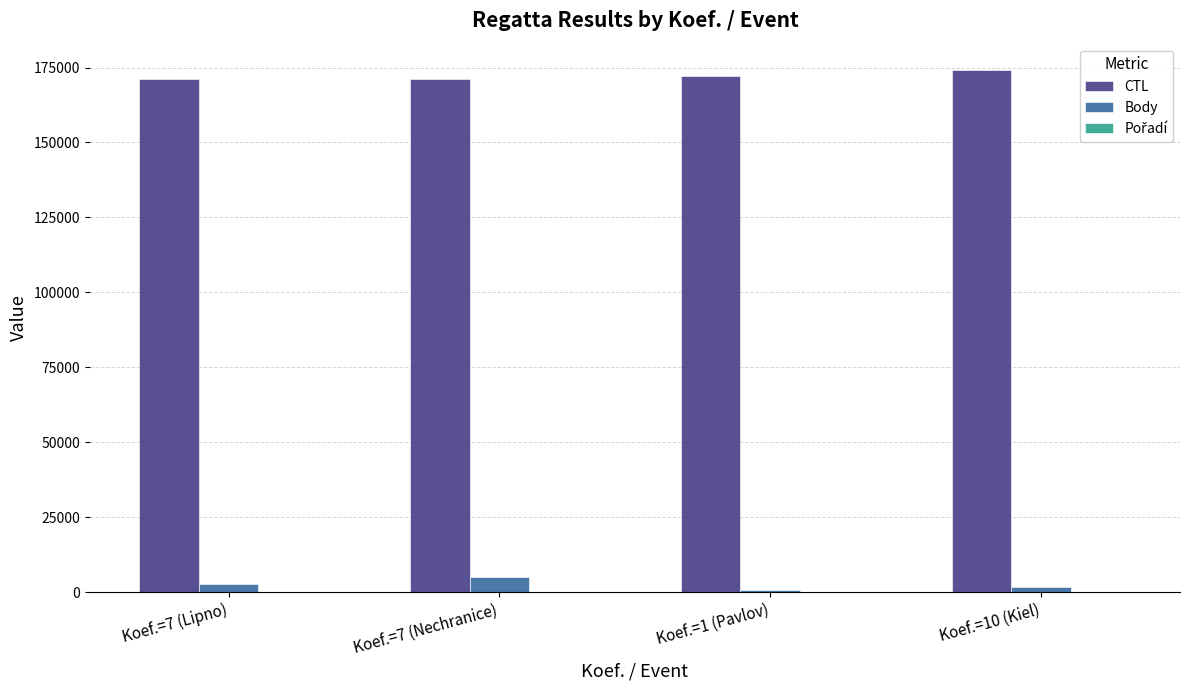

How many groups of bars are there?

4